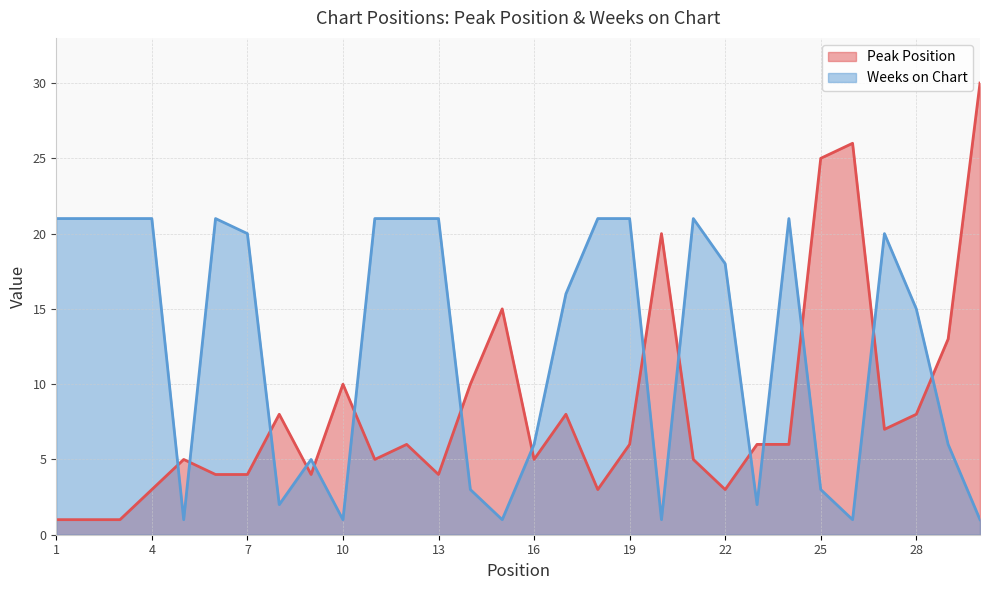

What is the value of the Weeks on Chart point at the 29th from the left?

6